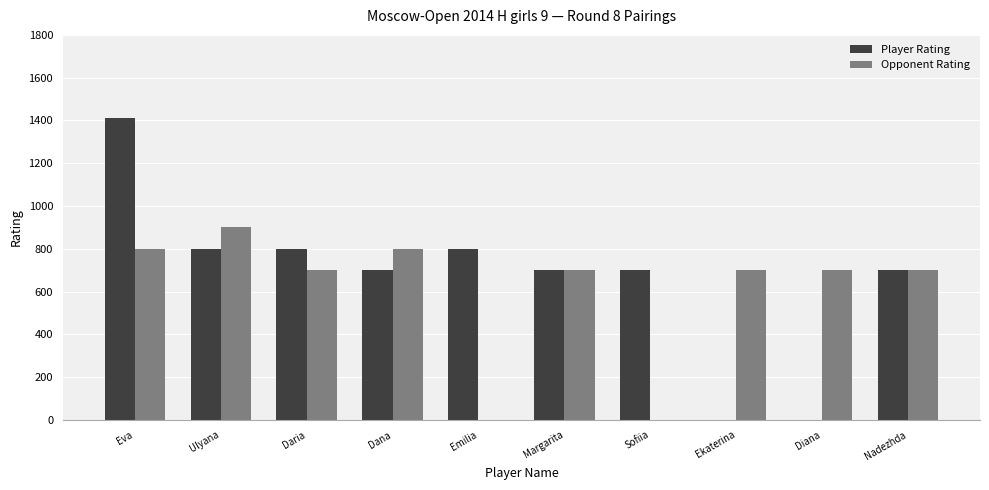

Reading left to right, extract all data points from this chart.

Player Rating: Eva=1412	Ulyana=800	Daria=800	Dana=700	Emilia=800	Margarita=700	Sofiia=700	Ekaterina=0	Diana=0	Nadezhda=700
Opponent Rating: Eva=800	Ulyana=900	Daria=700	Dana=800	Emilia=0	Margarita=700	Sofiia=0	Ekaterina=700	Diana=700	Nadezhda=700